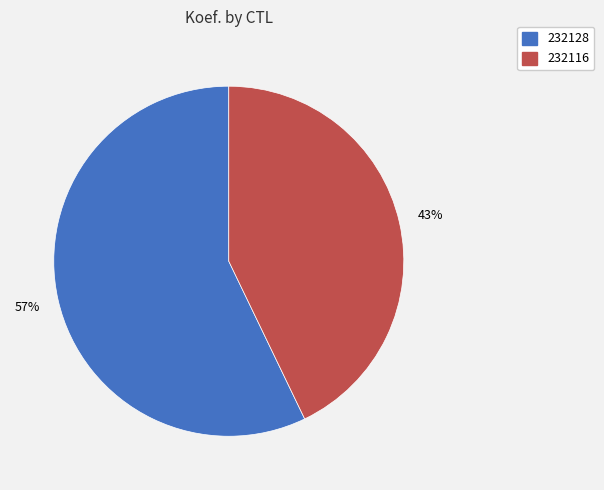

How many slices are in this pie chart?

2